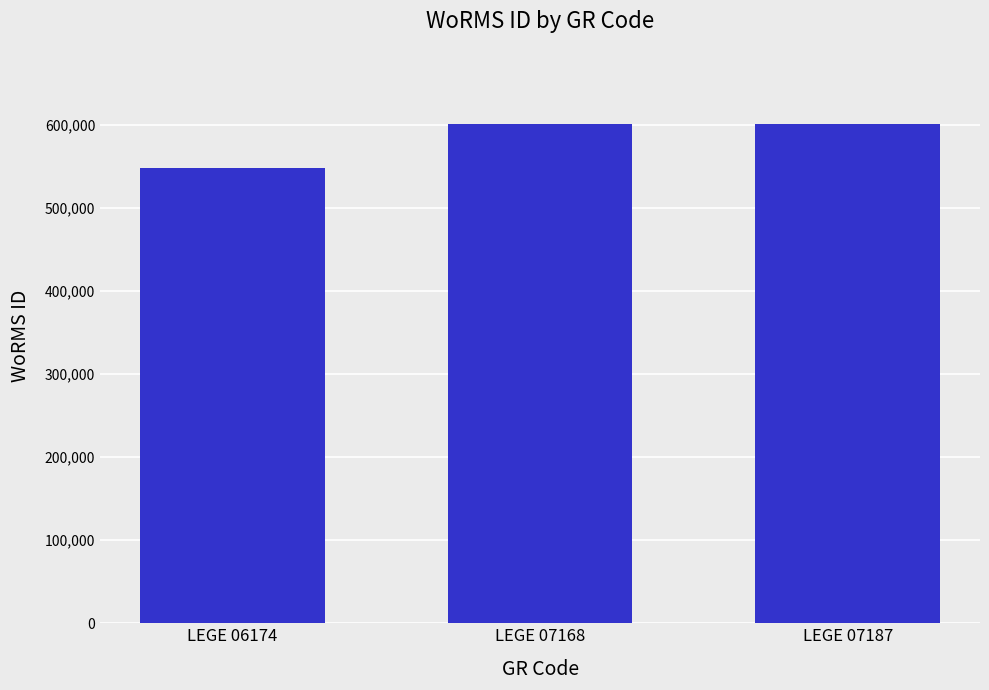

Reading left to right, transcribe all the data shown in this chart.

LEGE 06174=547449	LEGE 07168=600979	LEGE 07187=600979